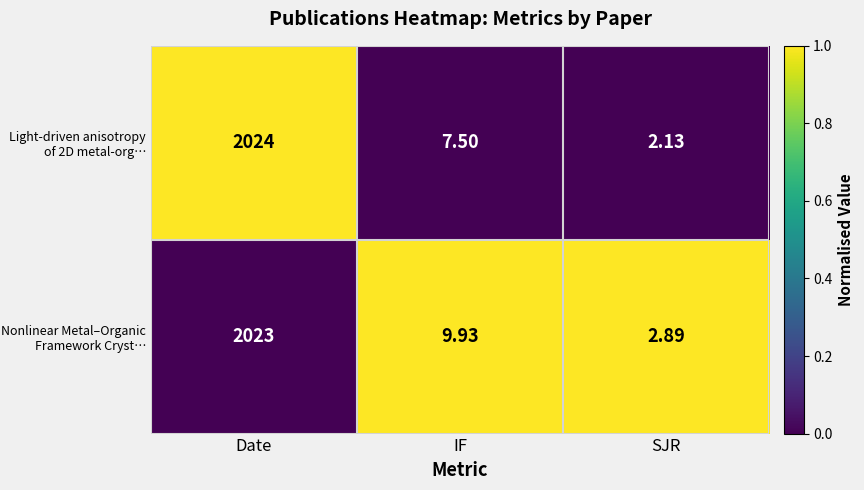

Which series has the largest total across all categories?

Nonlinear Metal–Organic Framework Cryst…